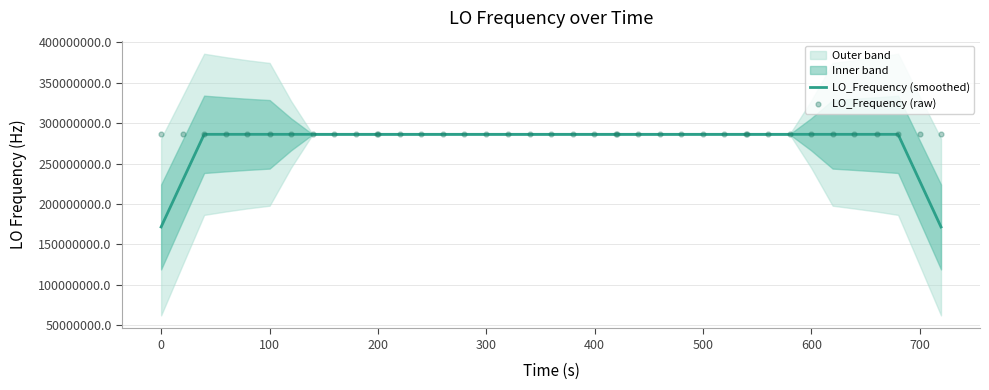

What is the highest value of the LO_Frequency (smoothed) series?

286047002.0